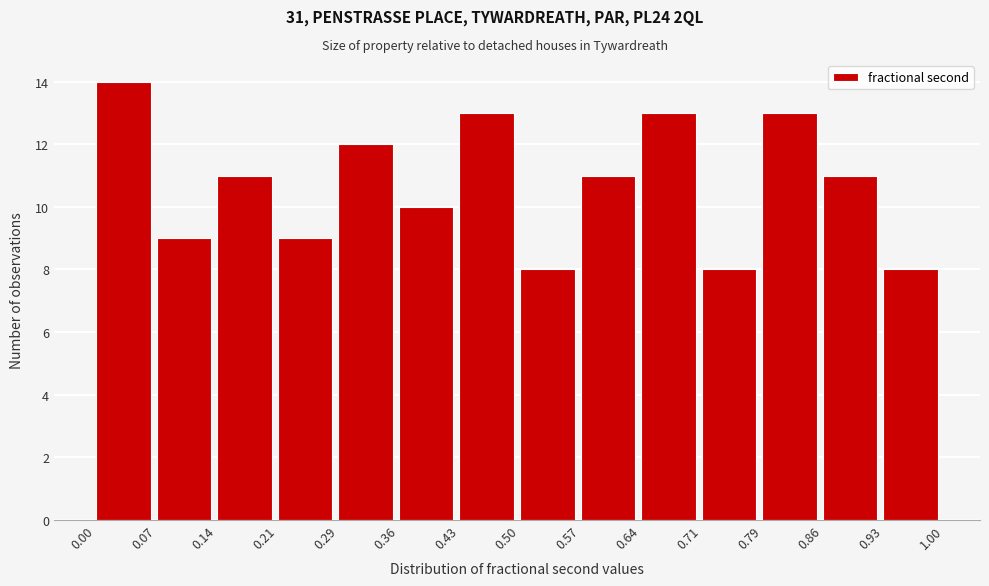

What is the height of the bar covering 0.86 to 0.93 on the x-axis? The values are not printed on the chart, so give them approximately, as read against the axis.

11